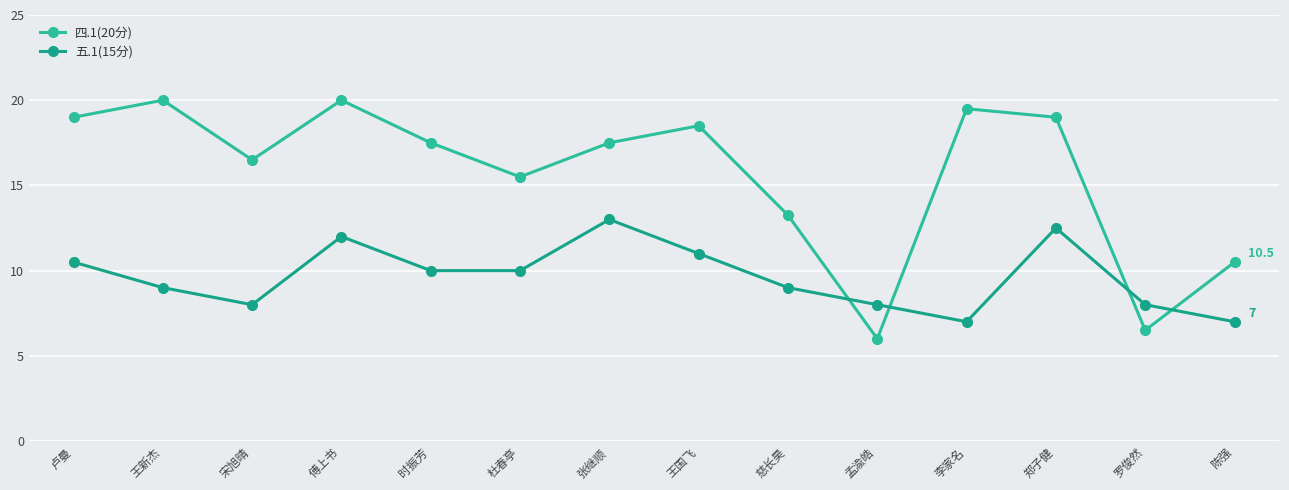

How many categories are shown in the chart?

14